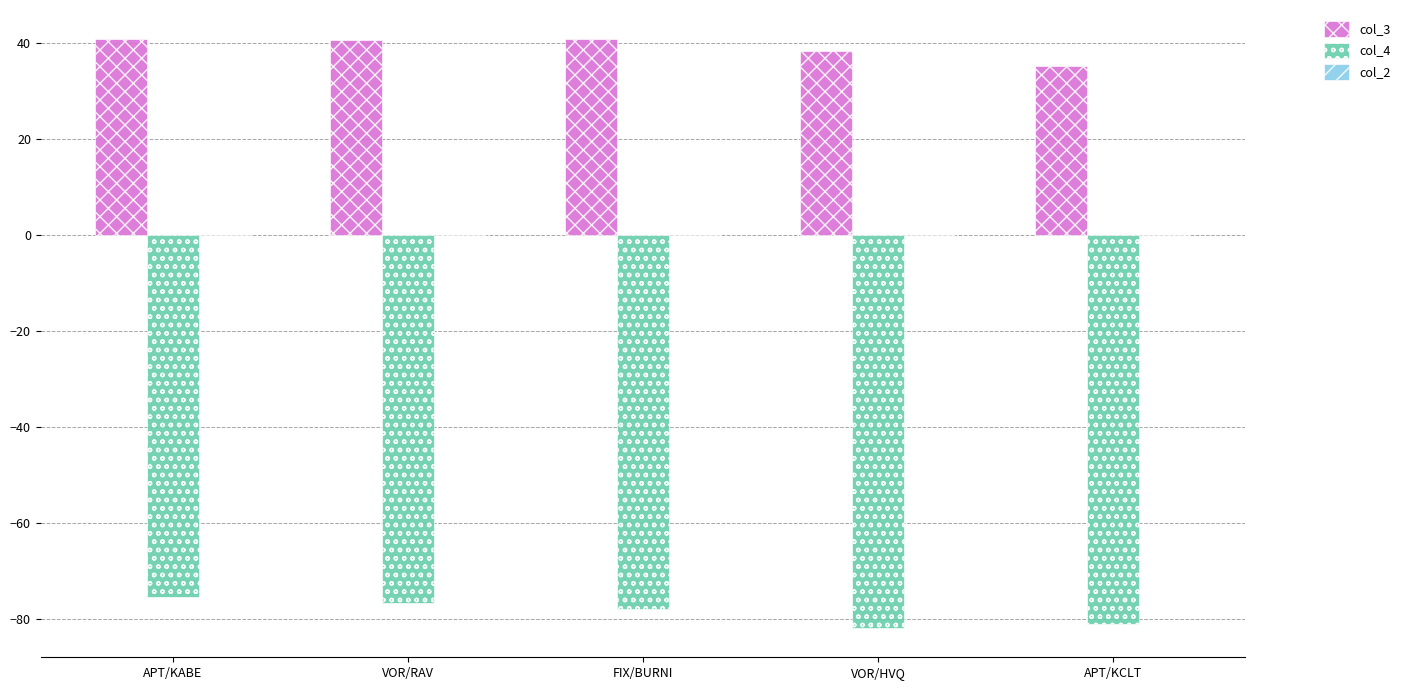

What is the average value of the col_4 series?

-78.5